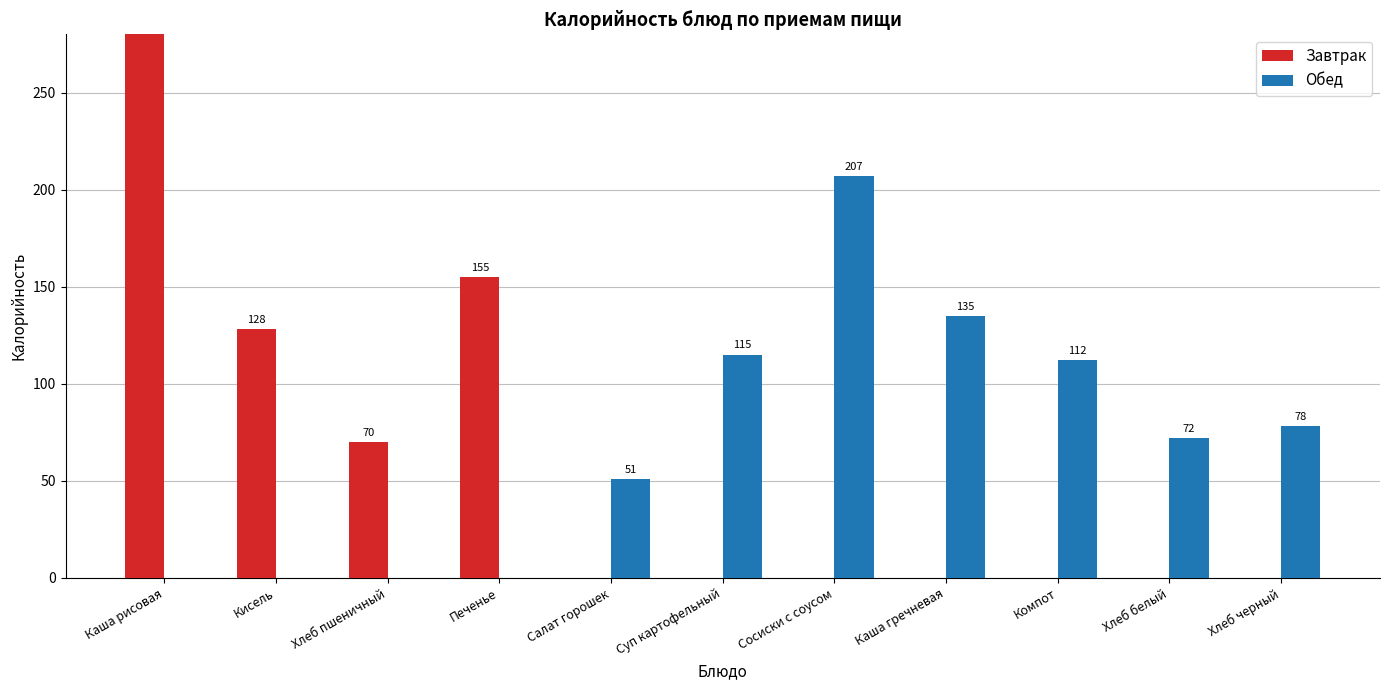

Rank the series by their average value, from lowest to highest.

Завтрак, Обед